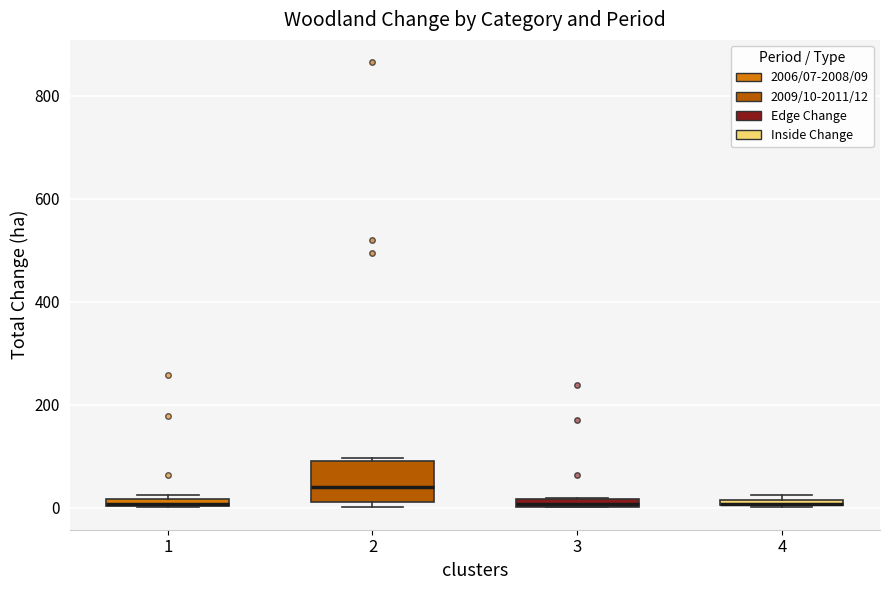

Where is the lower edge of the box at x = 2 on the y-axis? The values are not printed on the chart, so give them approximately, as read against the axis.

20